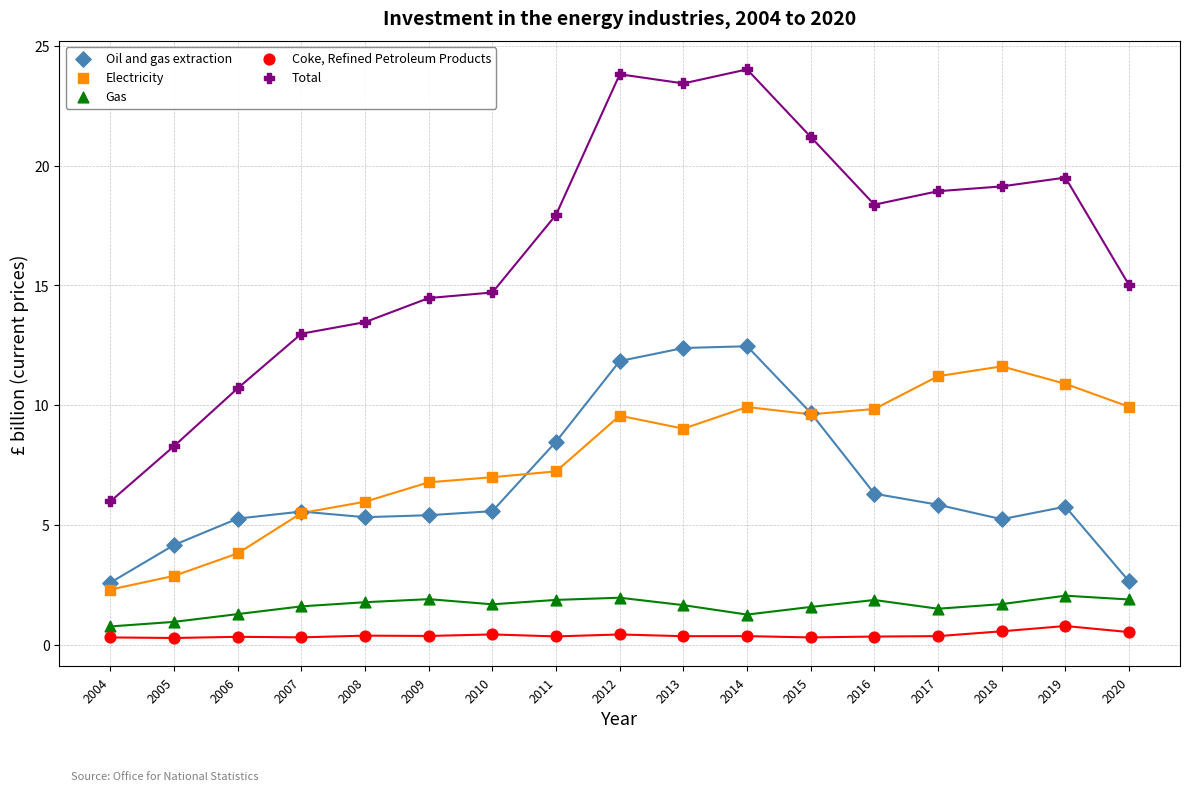

What is the X range (max minus min) for the scatter plot?

16.0